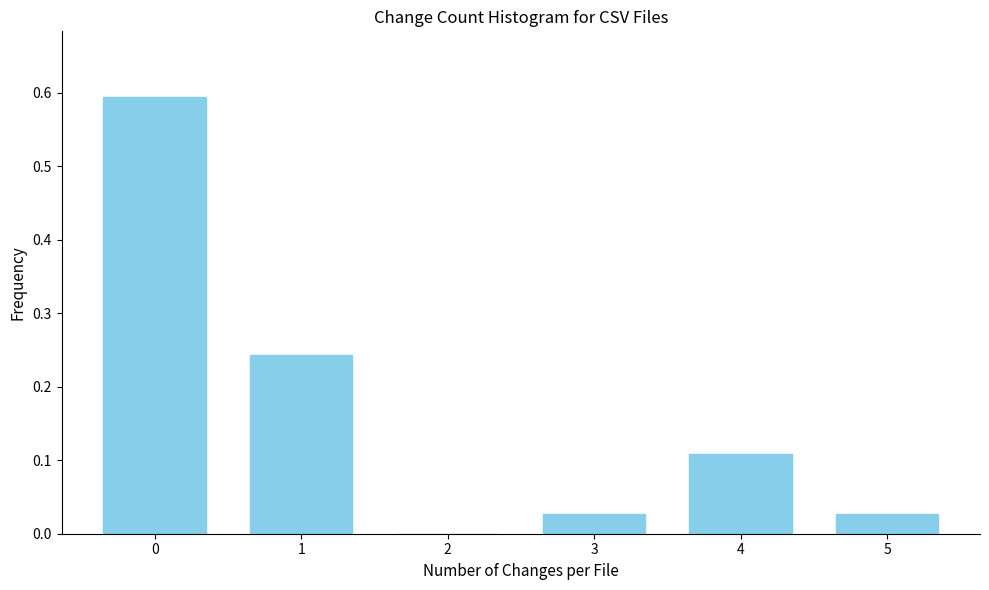

What is the sum of the values at 0 and 5?

0.6